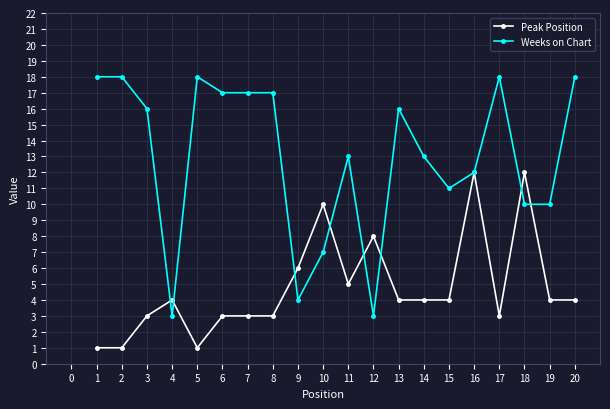

At which category does Peak Position reach its first local peak?

4